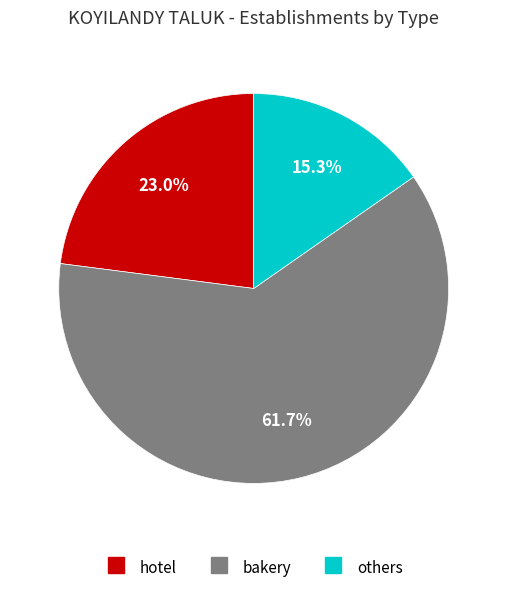

What is the largest slice in the pie chart?

bakery